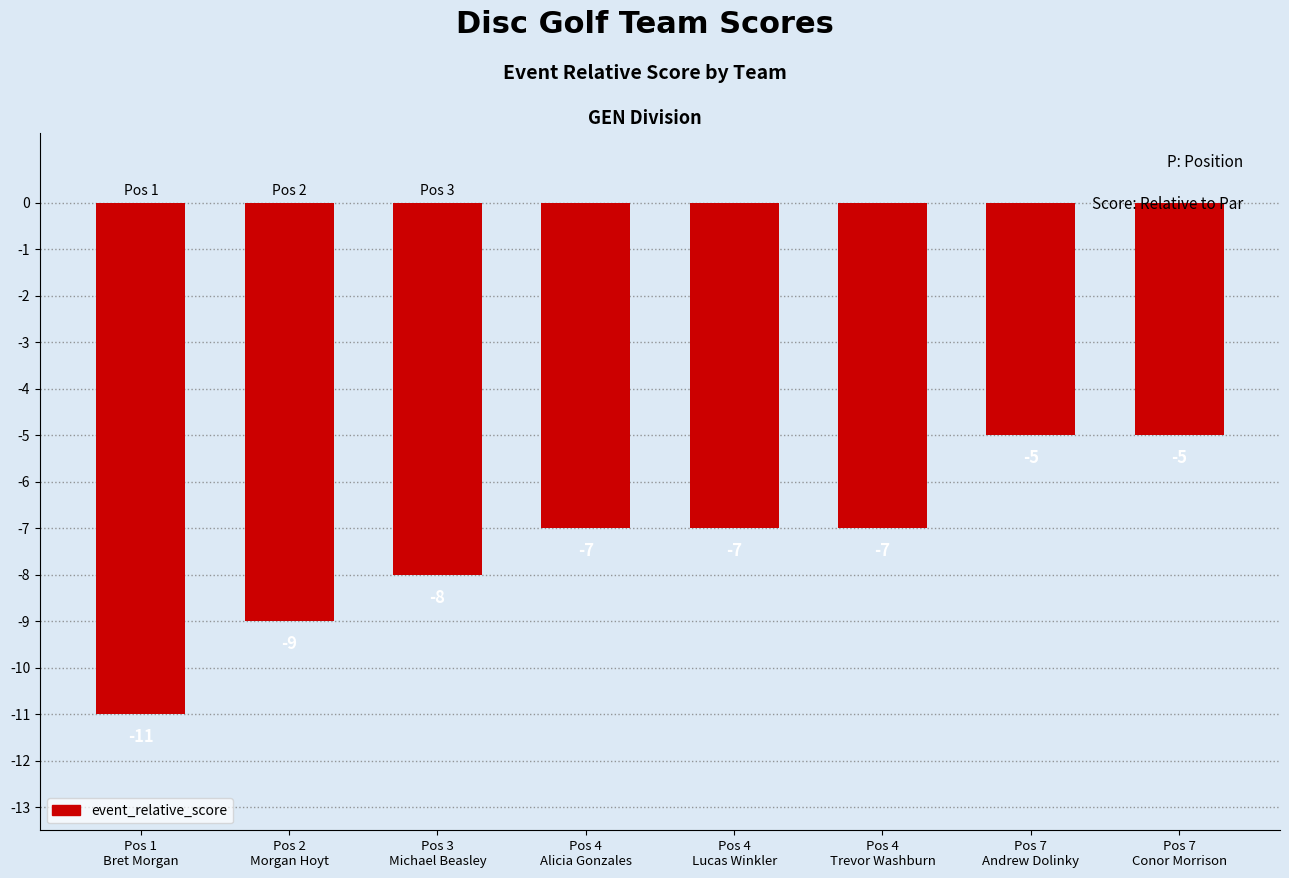

Reading left to right, list all the values displayed in this chart.

-11	-9	-8	-7	-7	-7	-5	-5